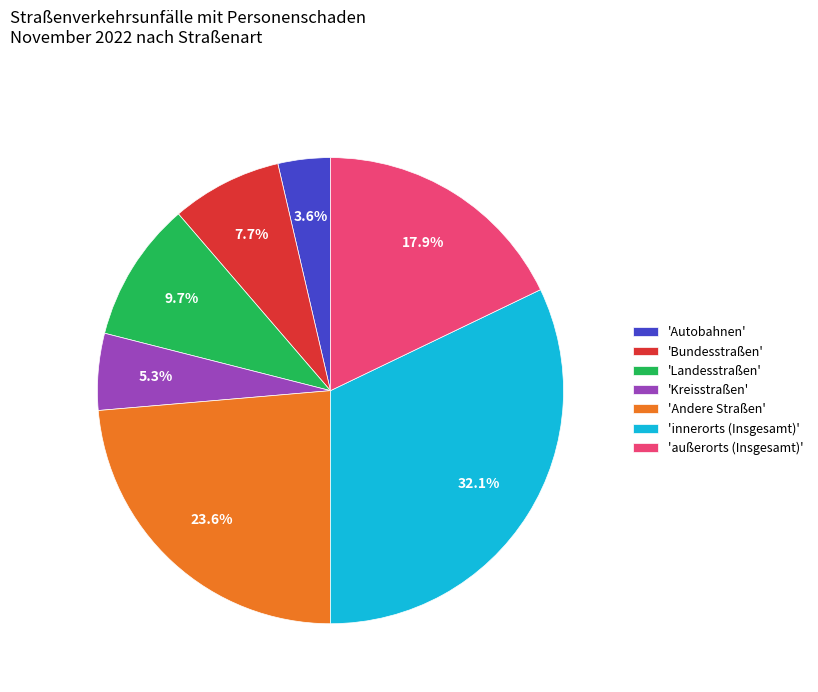

What is the ratio of the value at 'innerorts (Insgesamt)' to the value at 'Autobahnen'?

8.9